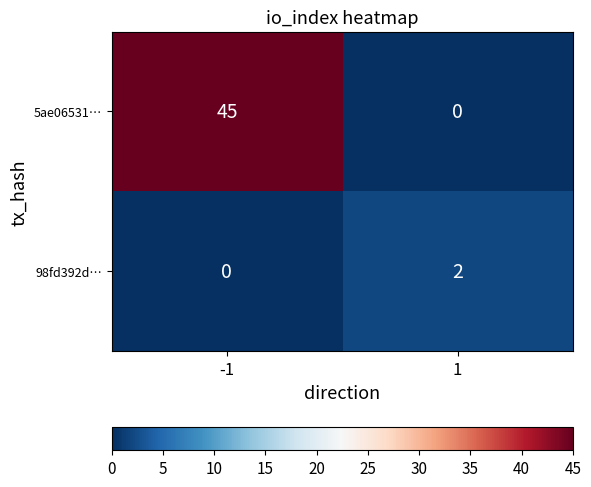

The 98fd392d… series shows 4 at 1. True or false?

False